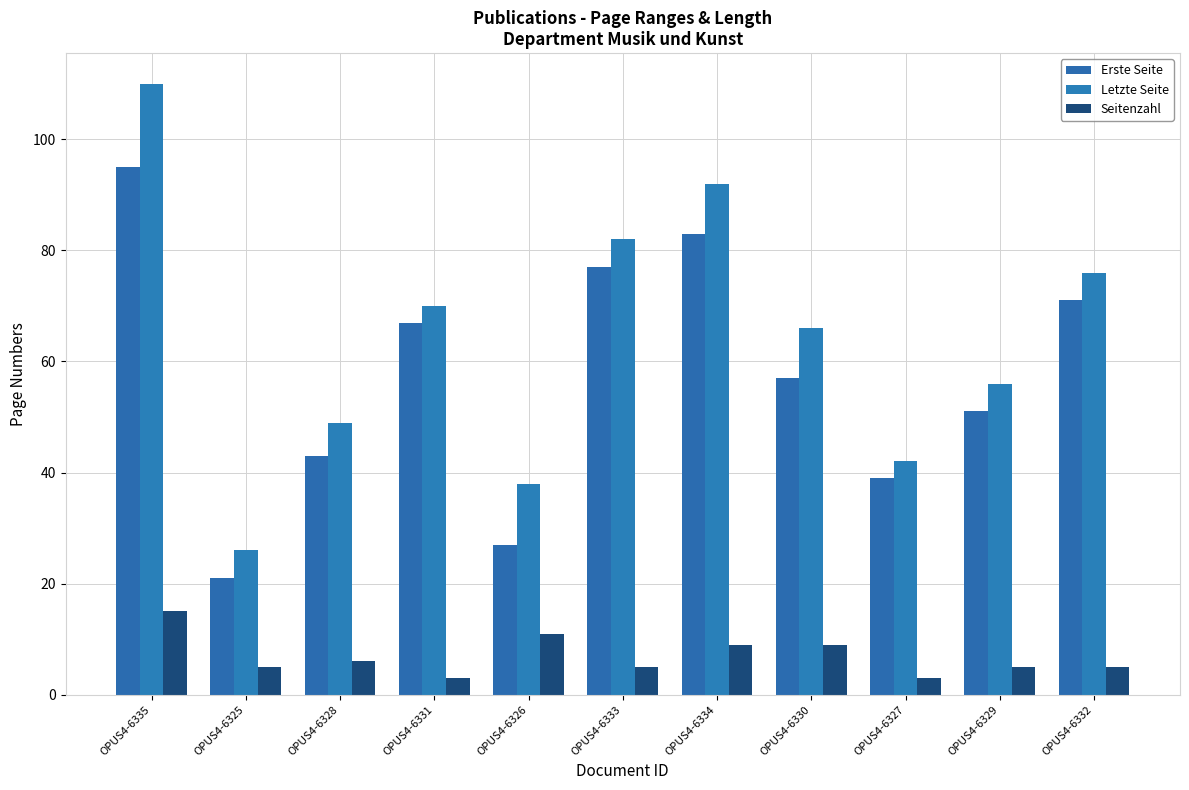

At which label does Erste Seite reach its peak?

OPUS4-6335